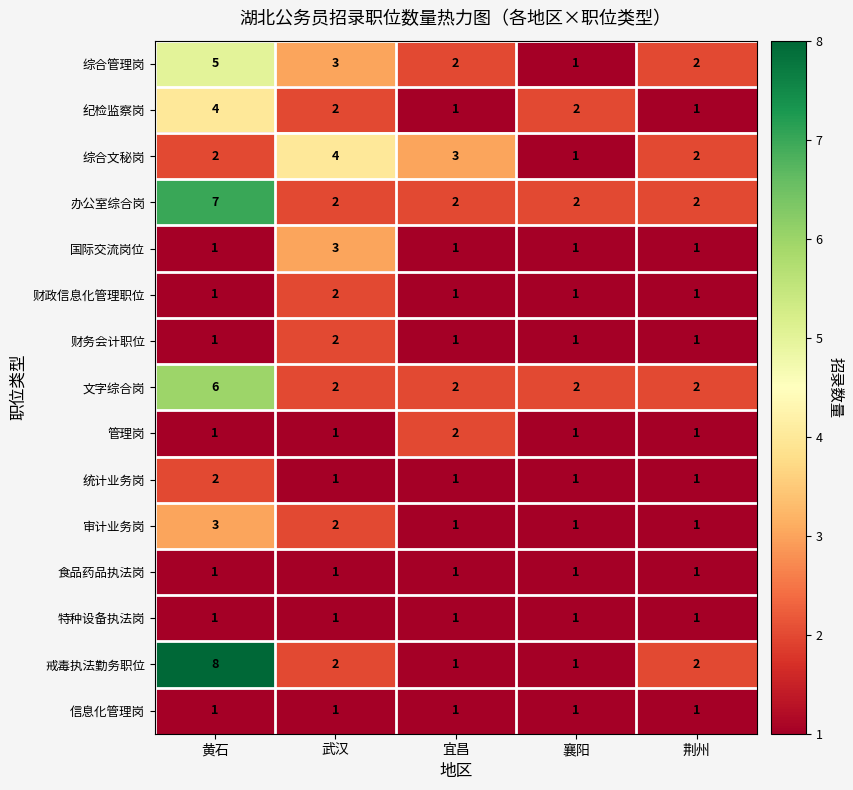

What is the total value across all series at 武汉?

29